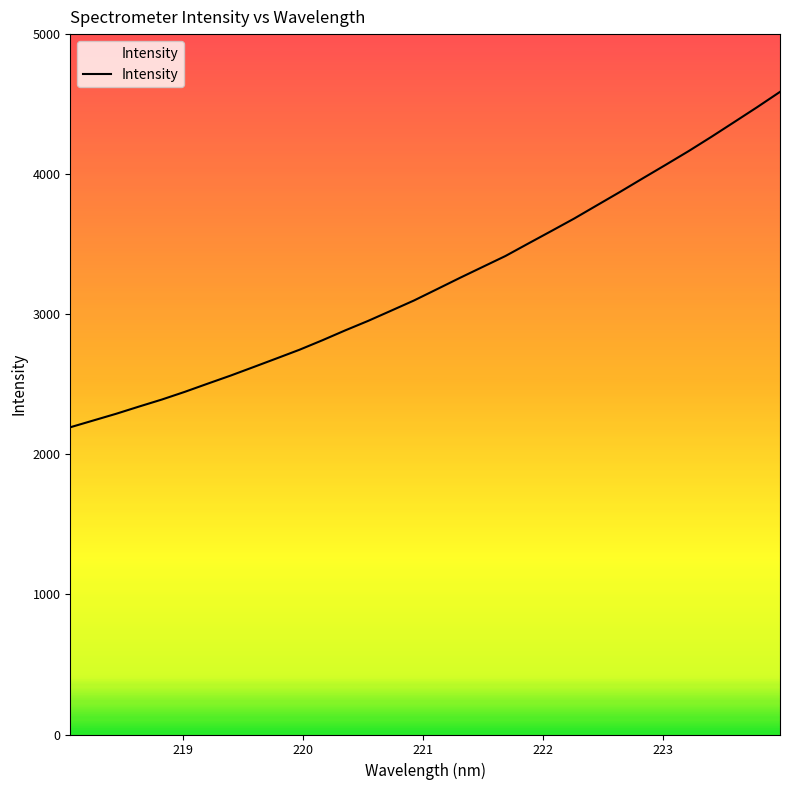

Reading left to right, list all the values displayed in this chart.

2193.3	2241.5	2289.6	2341.2	2391.5	2446.4	2504.9	2562.5	2623.3	2684.7	2746.5	2814.2	2885.0	2952.8	3025.3	3098.2	3178.4	3259.1	3337.7	3416.1	3505.4	3593.9	3683.2	3778.2	3873.0	3970.4	4066.7	4164.4	4266.7	4372.2	4478.3	4587.7